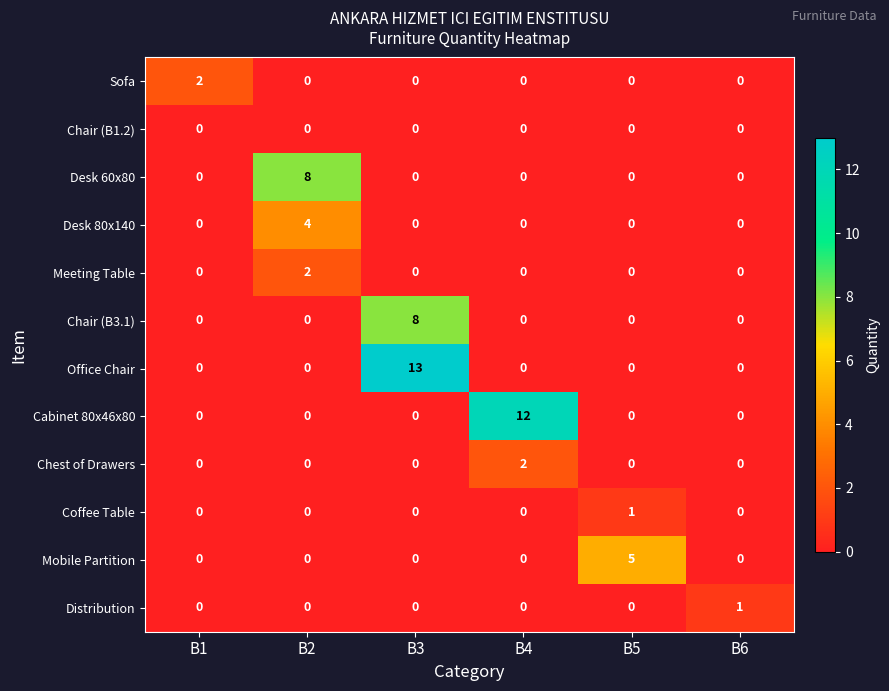

What is the sum of all Chair (B3.1) values?

8